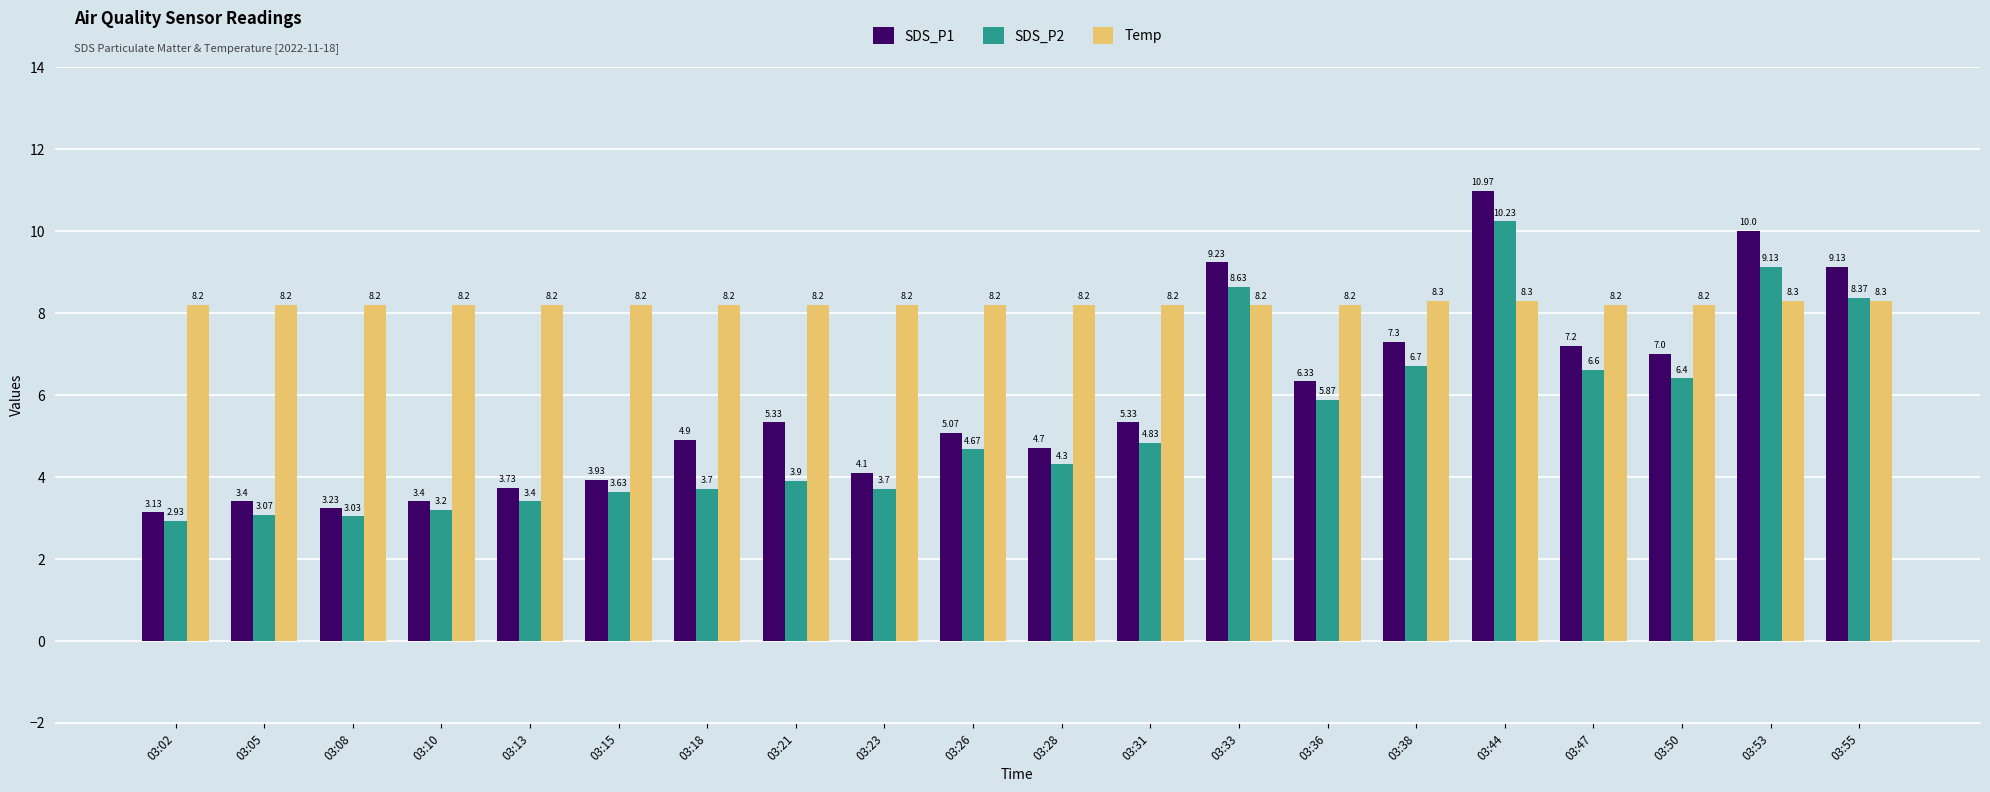

What is the average value of the Temp series?

8.2